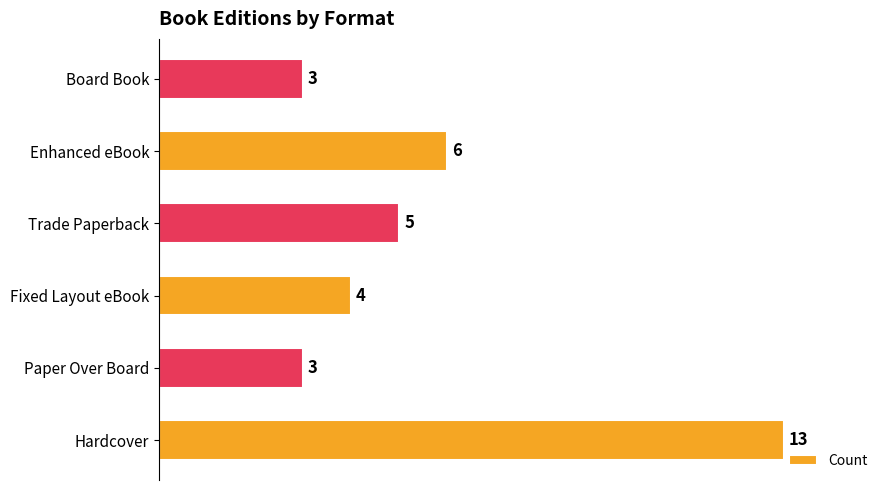

Reading bottom to top, extract all data points from this chart.

13	3	4	5	6	3